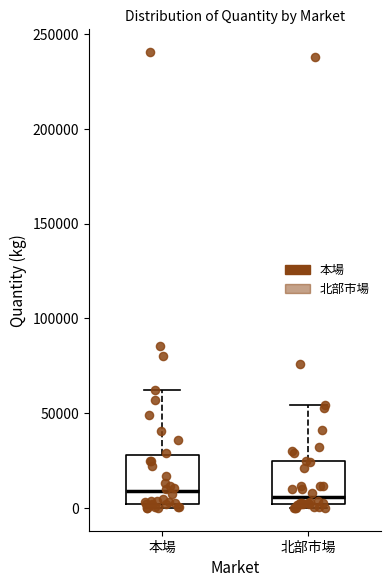

Reading left to right, read every box against the y-axis: the position of its median line, the range the box covers, and the ends of its whiskers. The values are not printed on the chart, so give them approximately, as read against the axis.

本場: median 10000, box 0 to 30000, whiskers 0 (just below the box's lower edge) to 60000
北部市場: median 5000, box 0 to 25000, whiskers 0 (just below the box's lower edge) to 55000